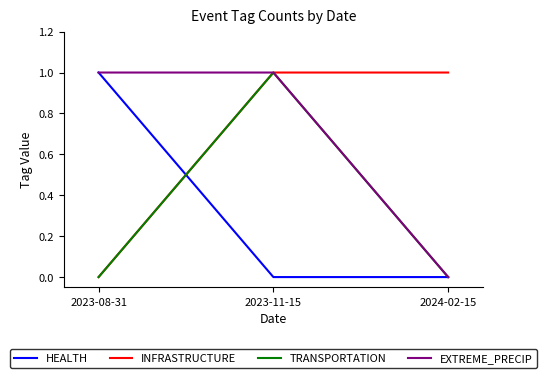

What is the total value across all series at 2023-11-15?

3